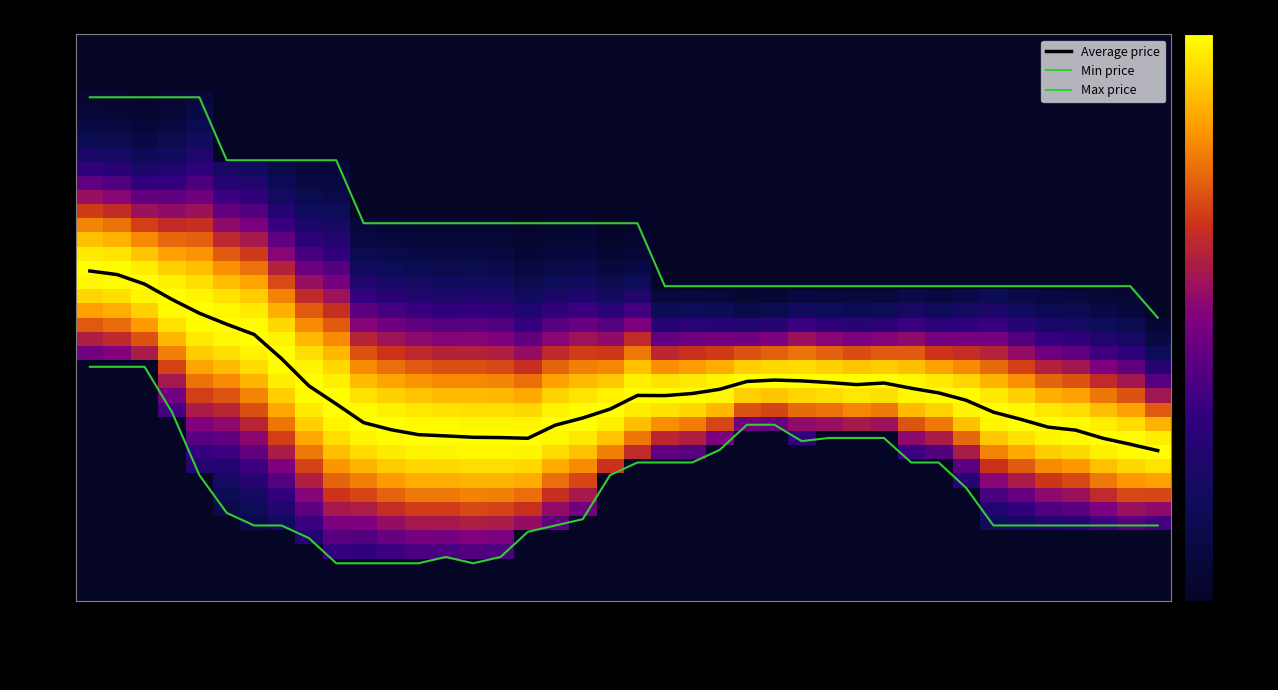

True or false: the data shows 87418 at 03.05.2022.

False